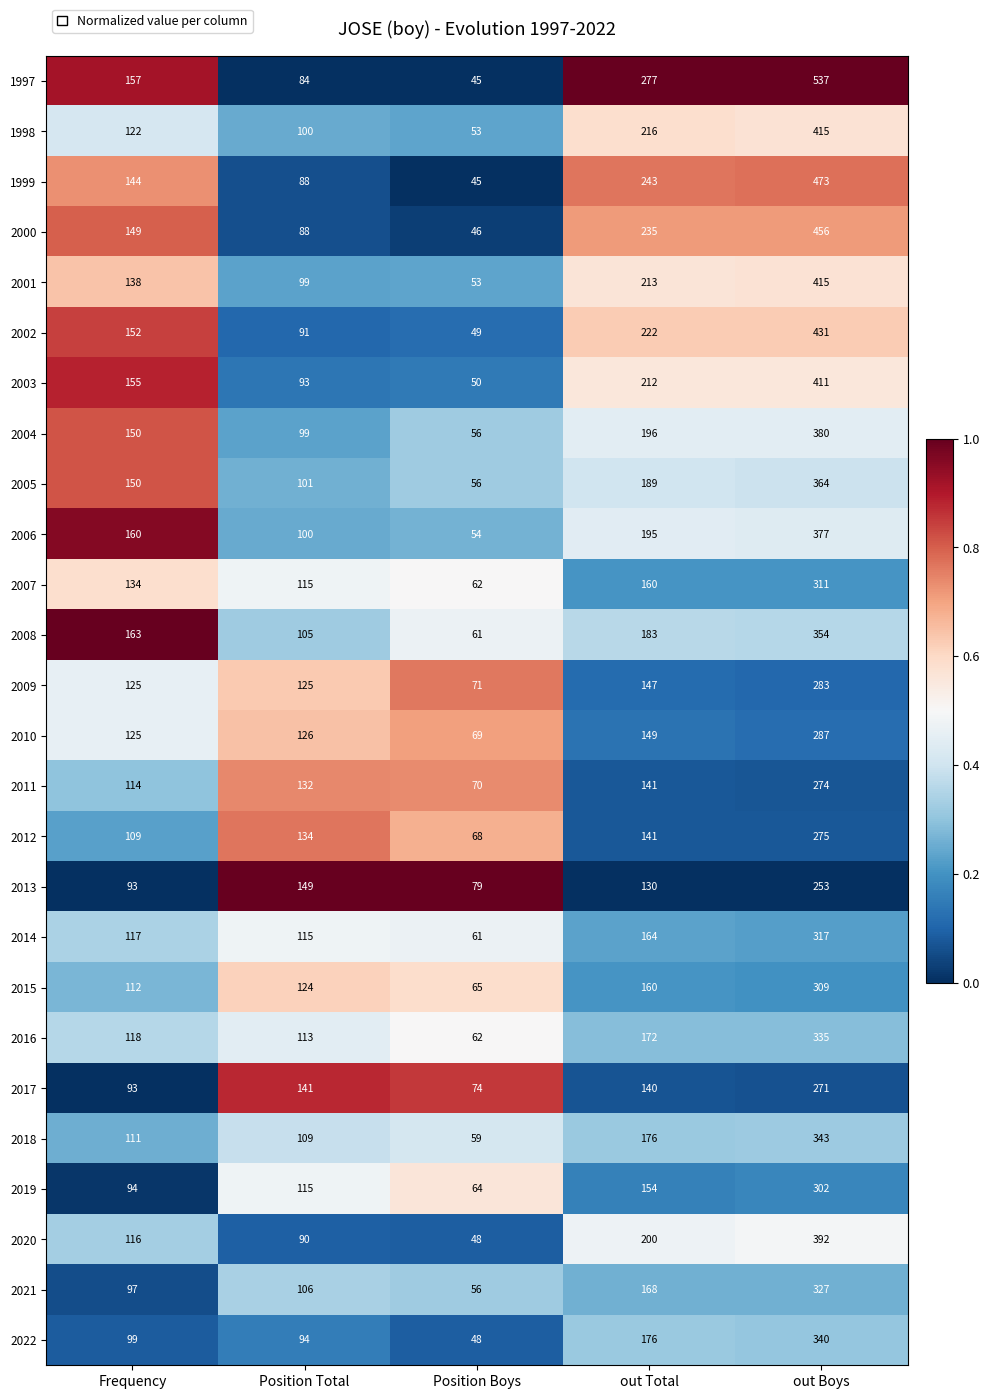

The 2017 series shows 167 at Frequency. True or false?

False